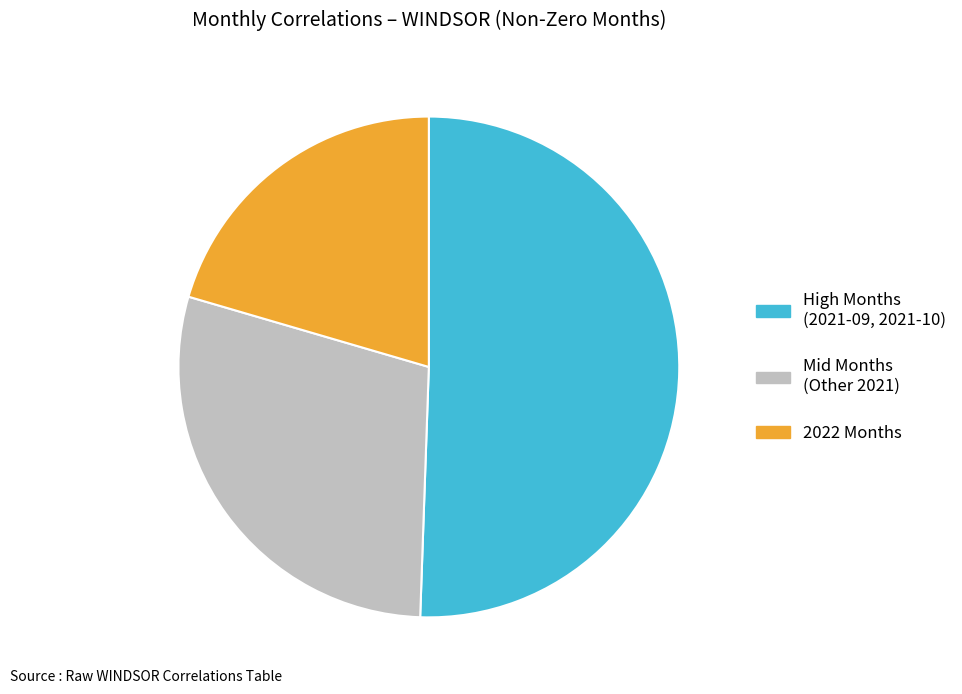

What is the ratio of the value at High Months (2021-09, 2021-10) to the value at Mid Months (Other 2021)?

1.7